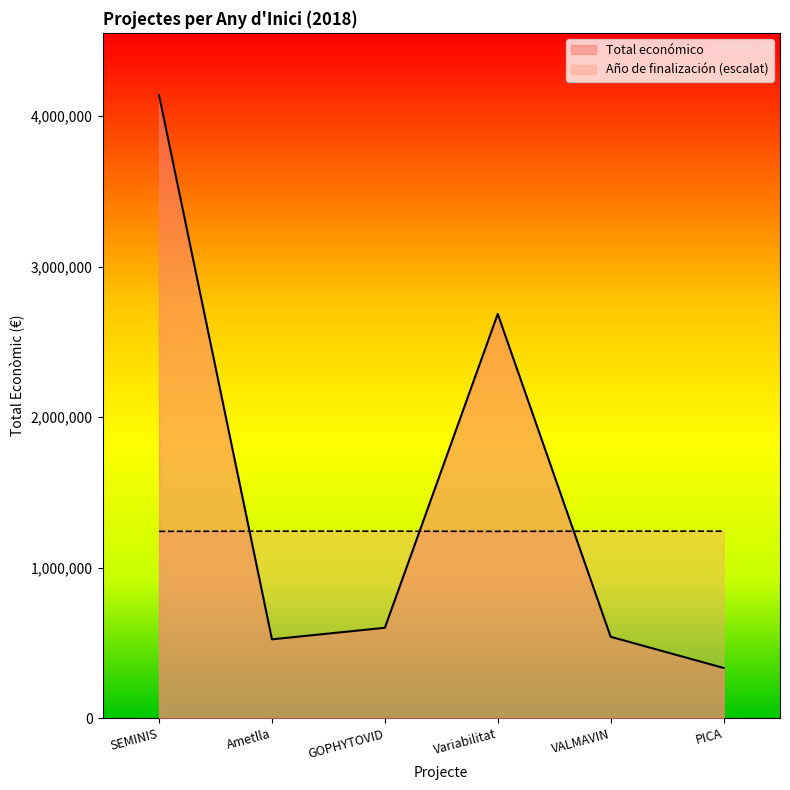

What is the average value of the Año de finalización series?

1241408.1